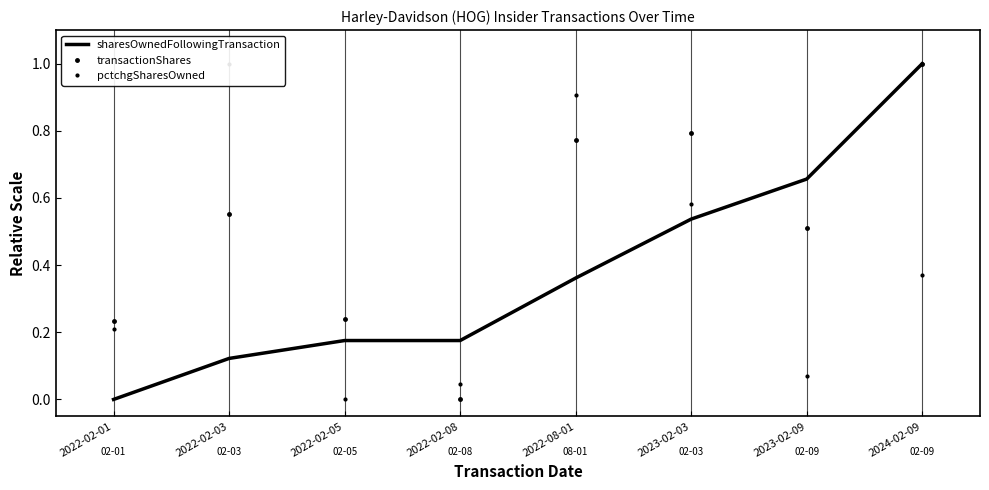

Count the number of data series in this chart.

3